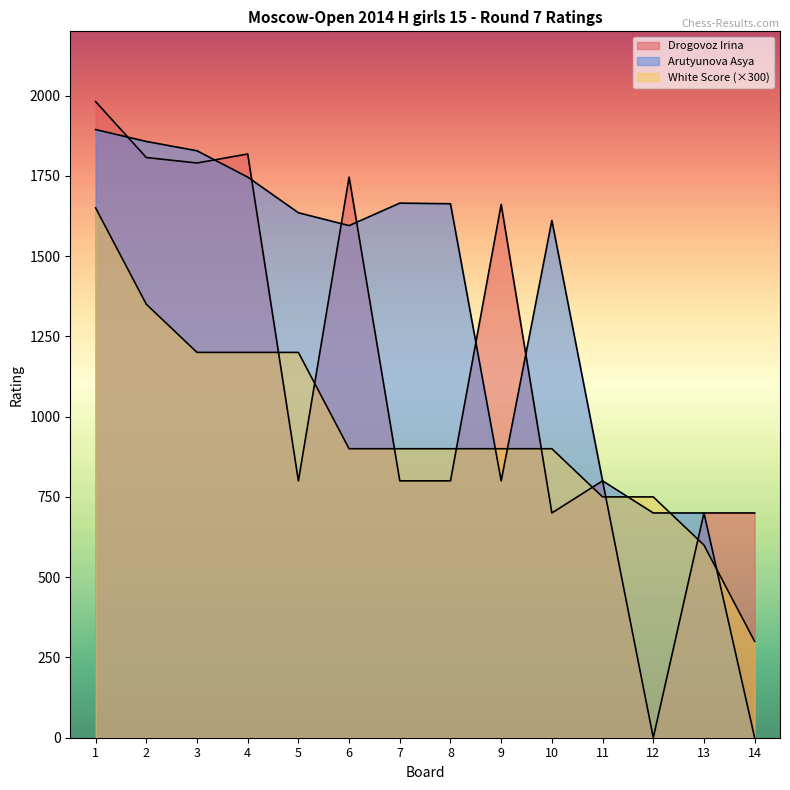

Does the chart display data point markers on the line(s)?

No